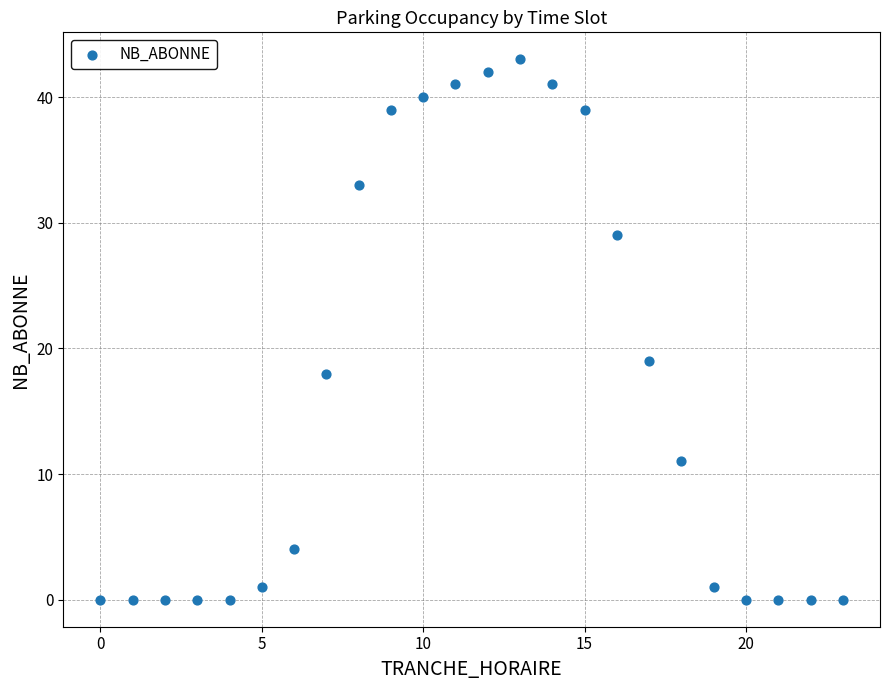

What Y value in the scatter plot is closest to 21?

19